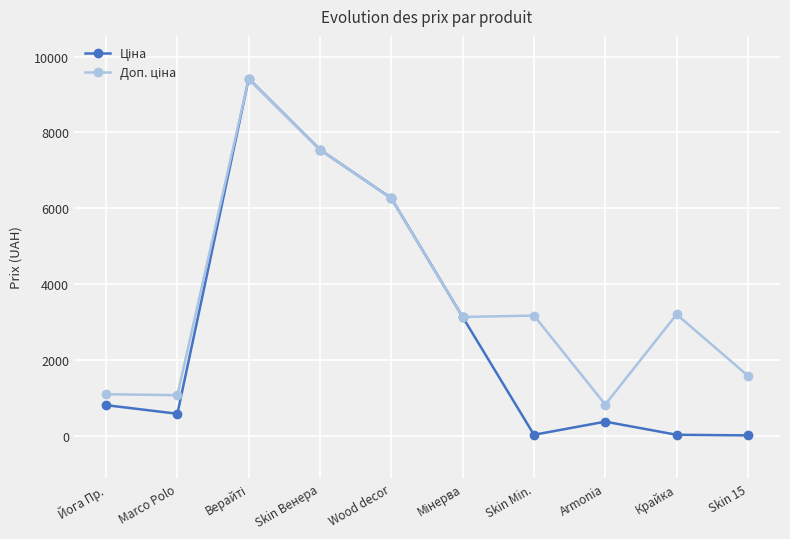

What is the label of the 6th point from the right?

Wood decor